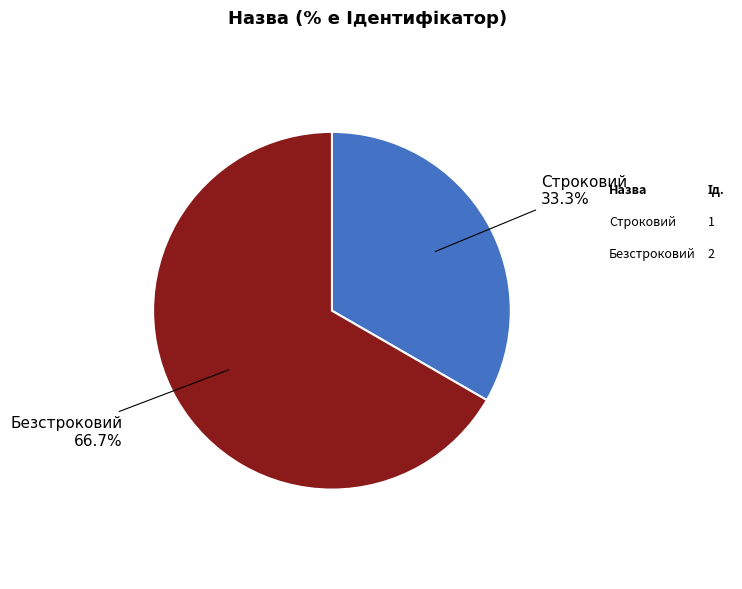

To the nearest percent, what is the difference between the largest and smallest slice percentages?

33%